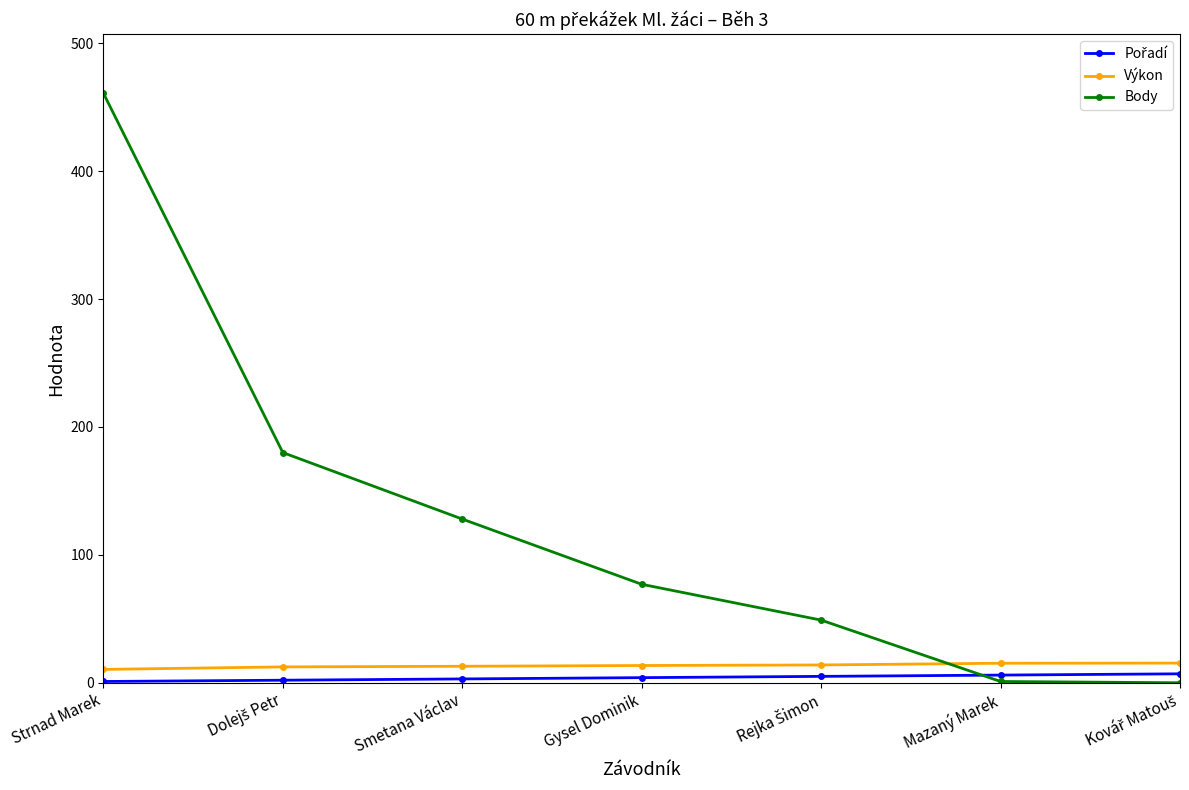

After their last crossing, which series has the higher values: Výkon or Body?

Výkon